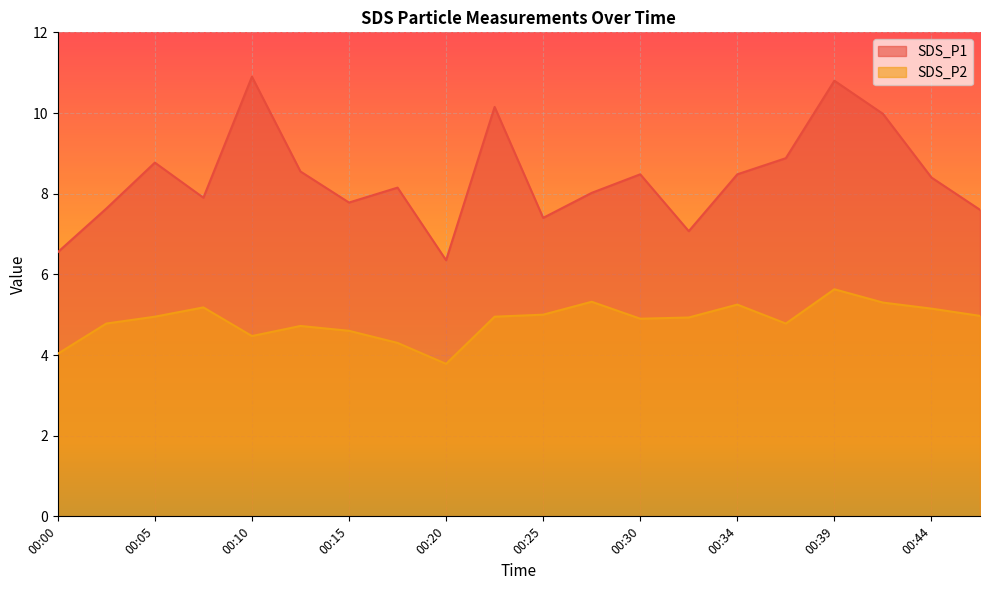

The value of SDS_P1 at 00:47 is 4.7. True or false?

False